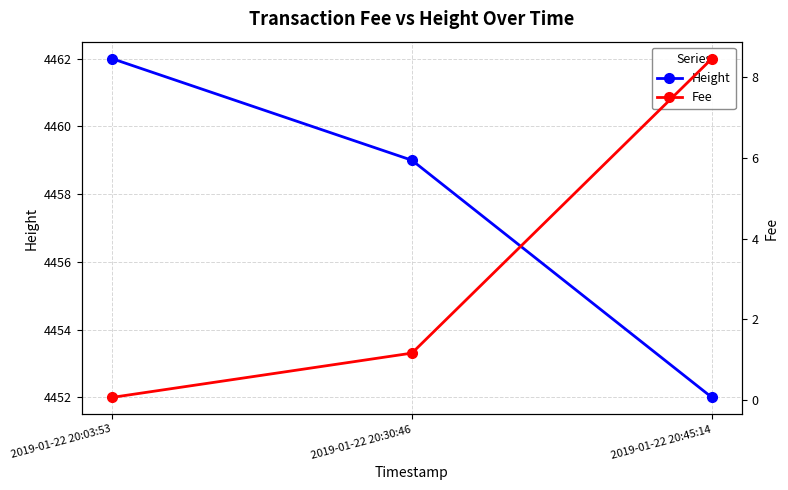

Rank the series at 2019-01-22 20:03:53 from highest to lowest value.

Height, Fee